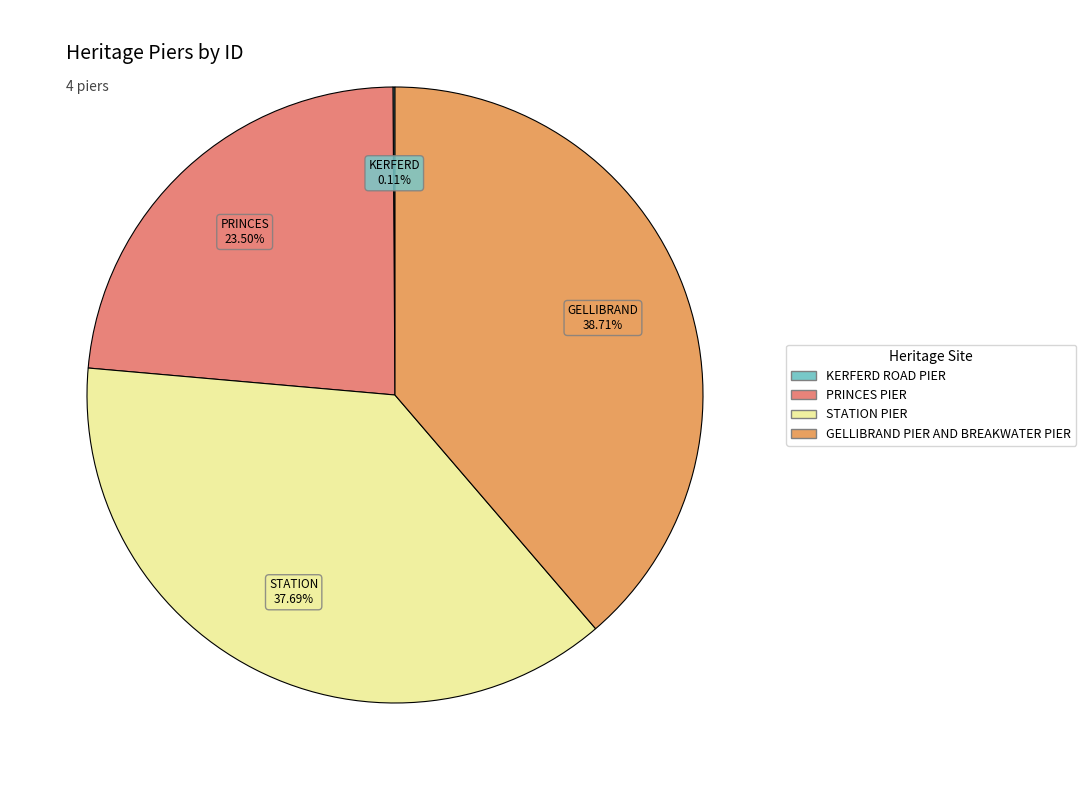

Does any single category account for the majority?

No